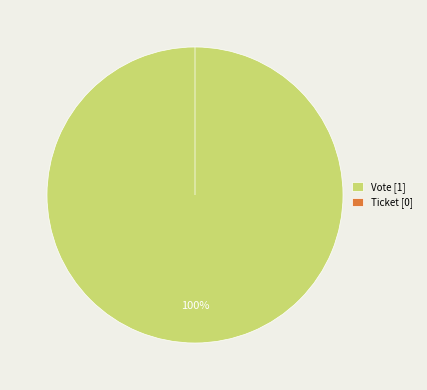

Combined, what portion of the pie is Ticket and Vote?

100.0%